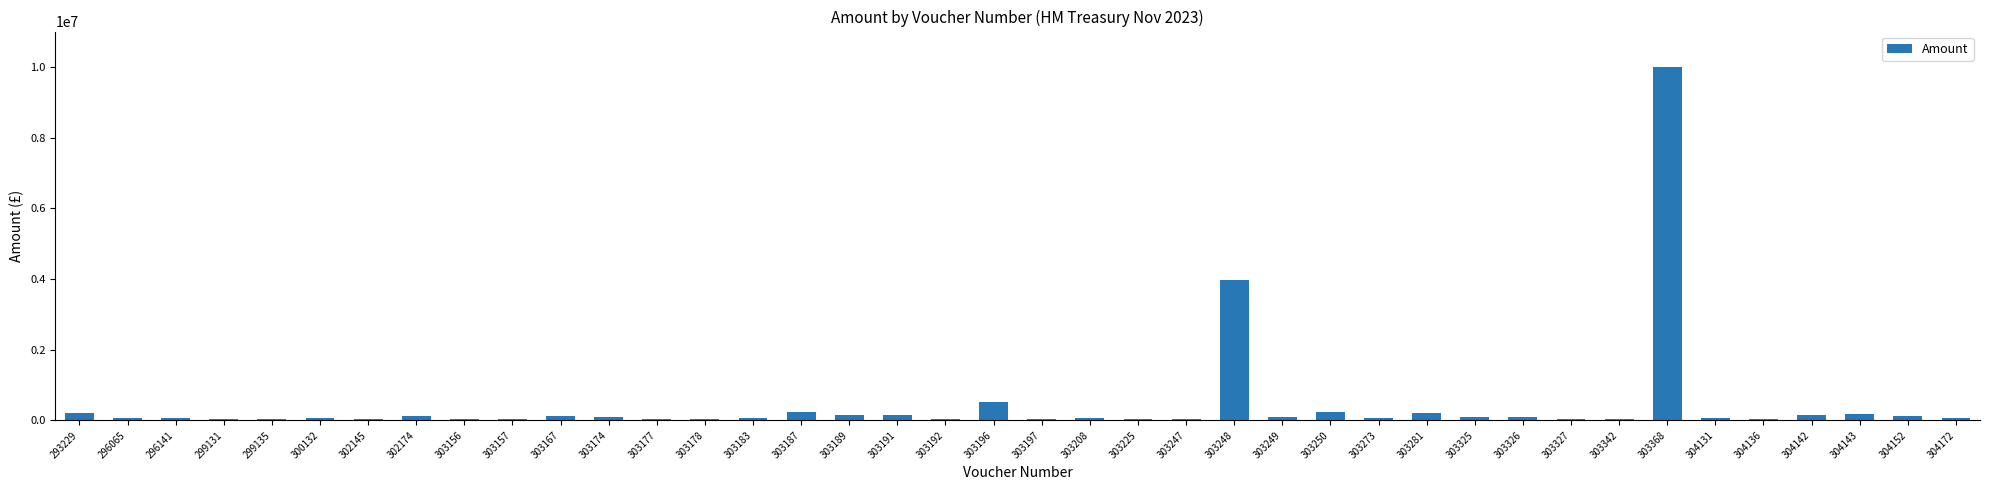

Where is the data nearest to the value 5012559?

303248